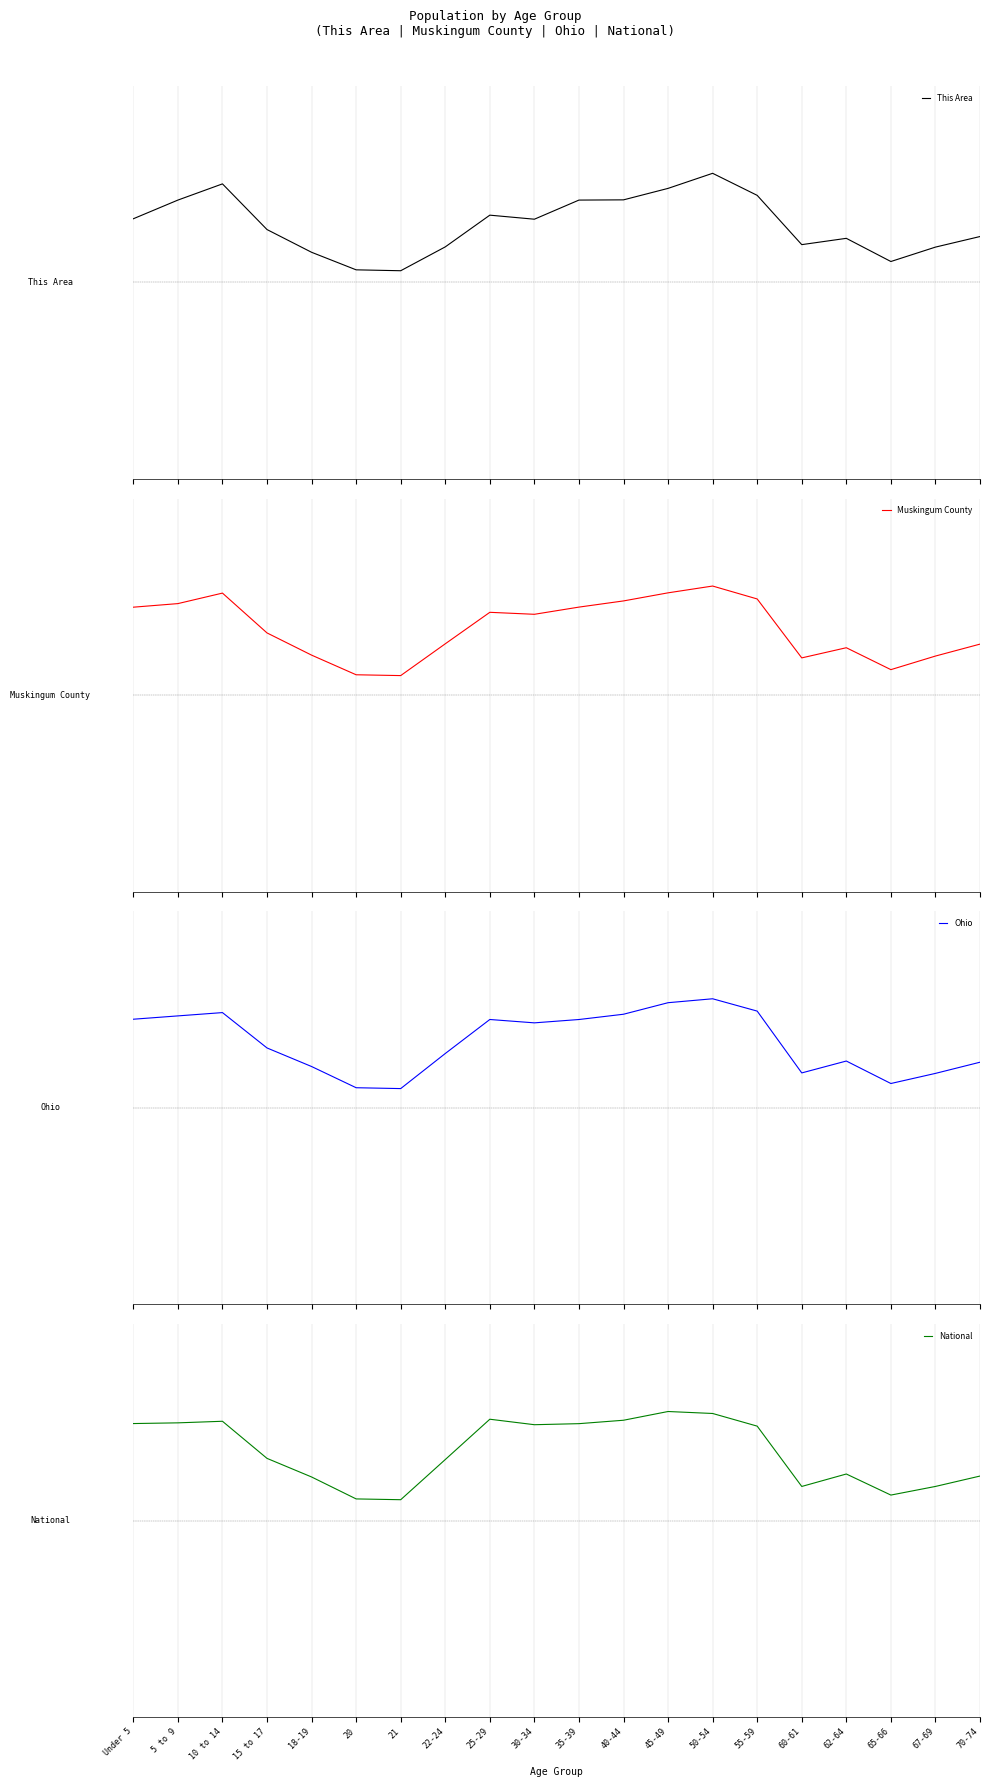

What is the difference between the Ohio values at 35-39 and 55-59?

0.1